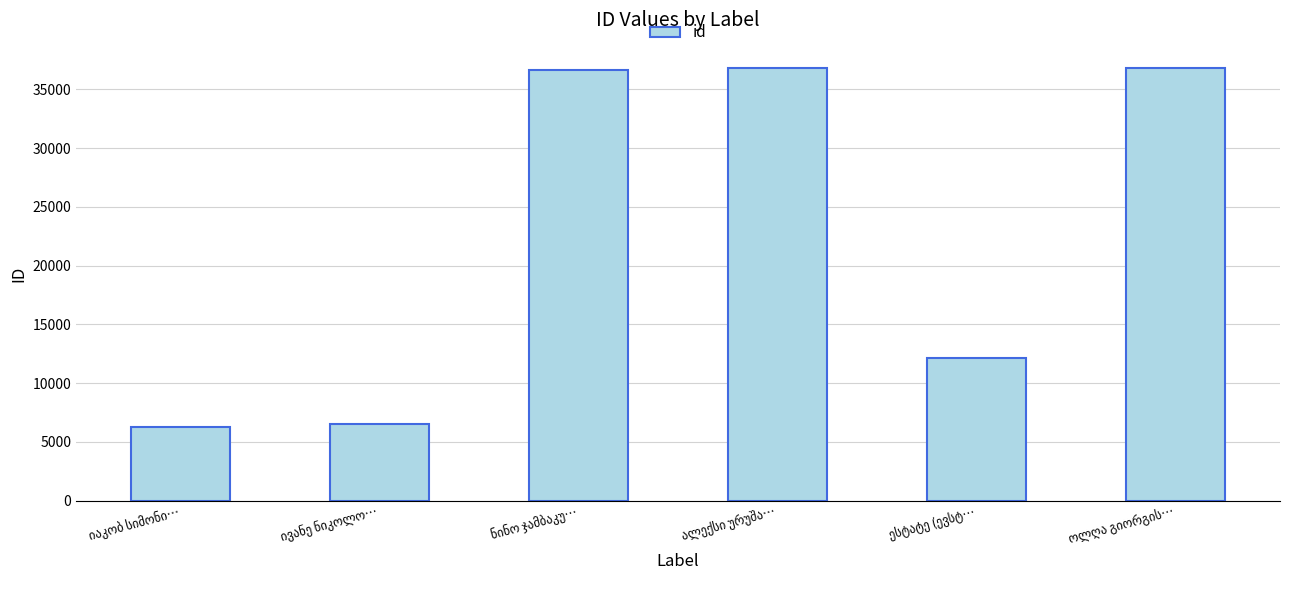

What is the greatest value displayed?

36774